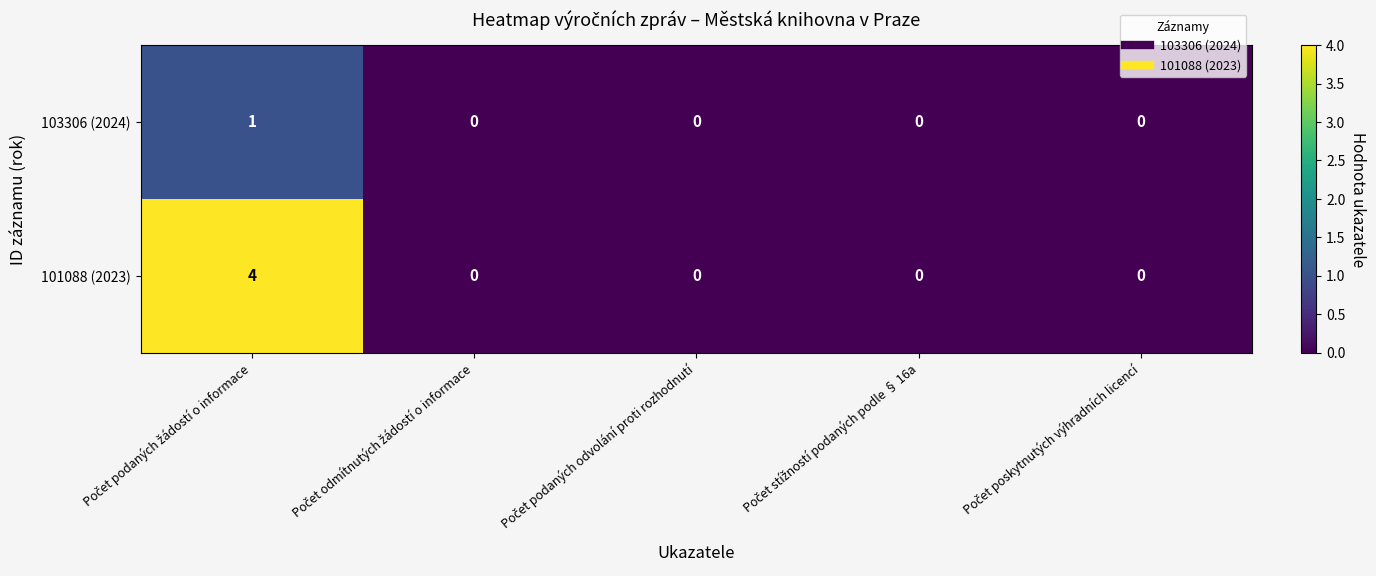

What is the difference between the maximum and minimum values in the 101088 (2023) series?

4